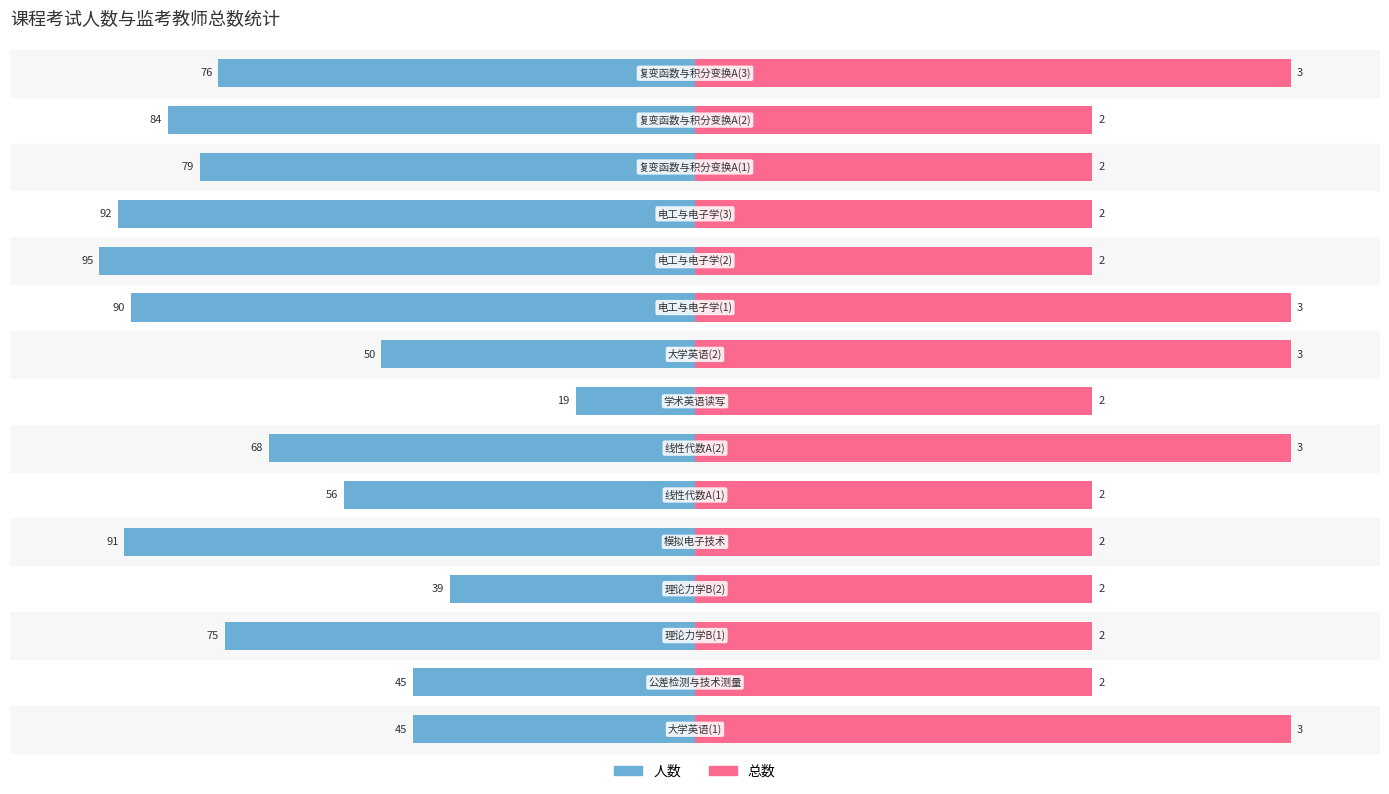

How many data points does each series have?

15